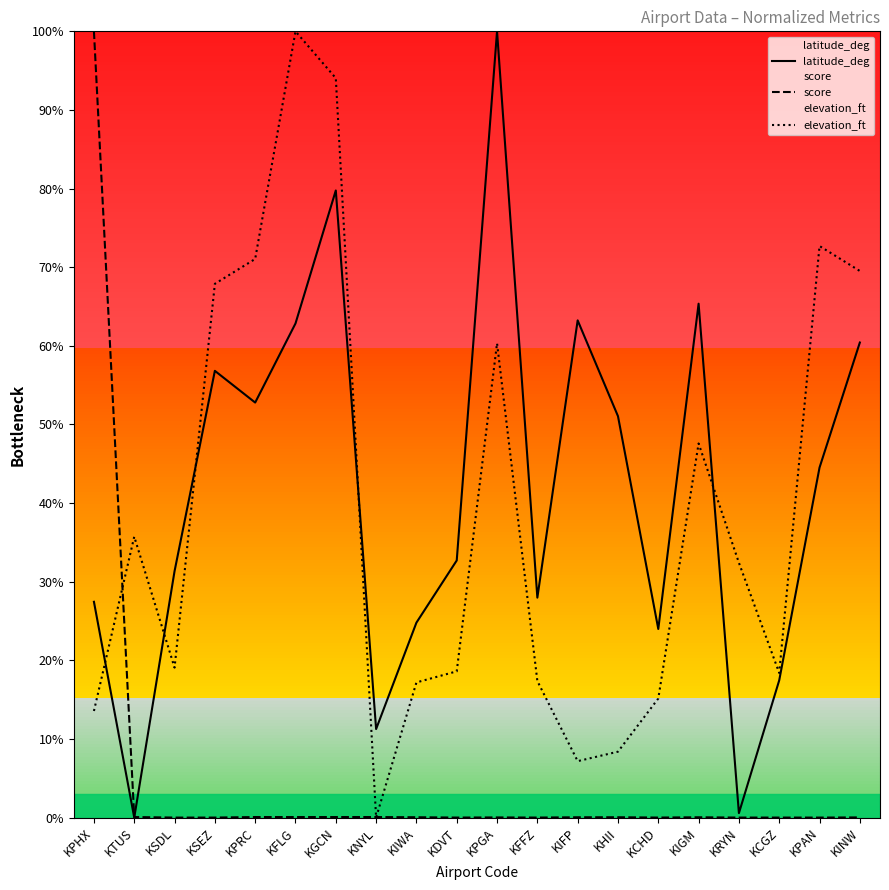

What is the difference between the maximum and second lowest values in the latitude_deg series?

99.4